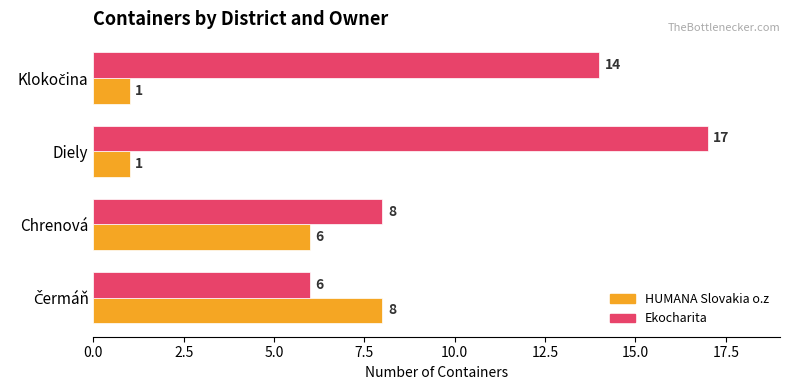

What is the difference between the second highest and second lowest values in the HUMANA Slovakia o.z series?

5